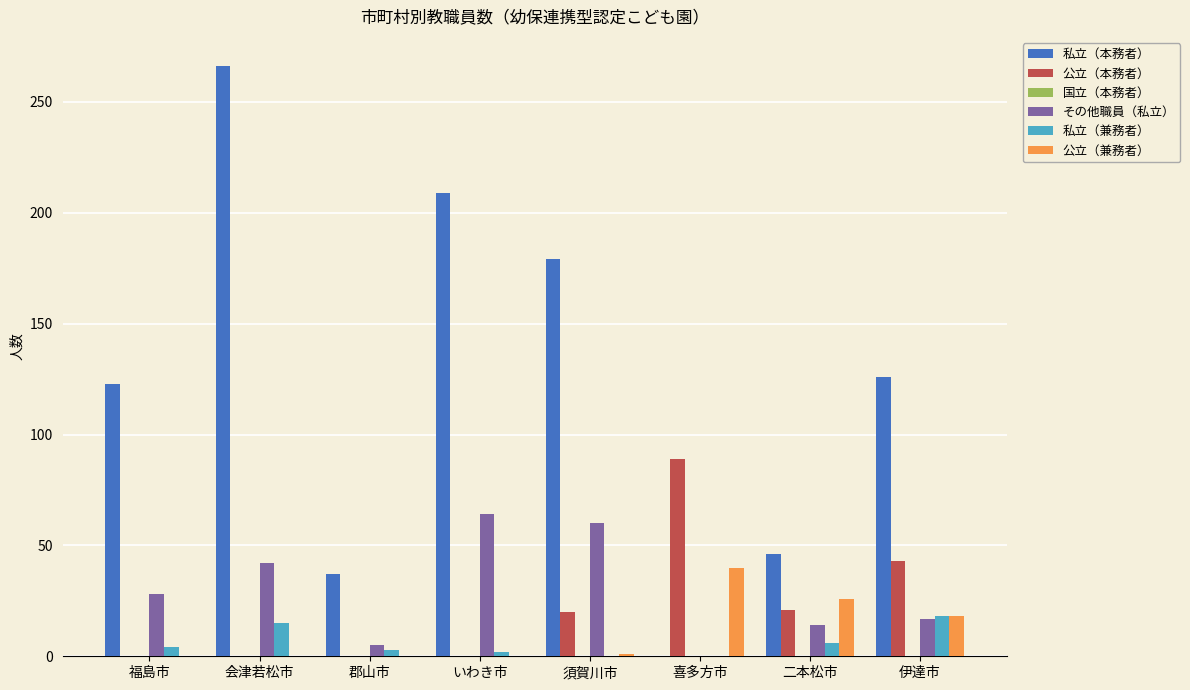

What is the highest value of the 公立（本務者） series?

89